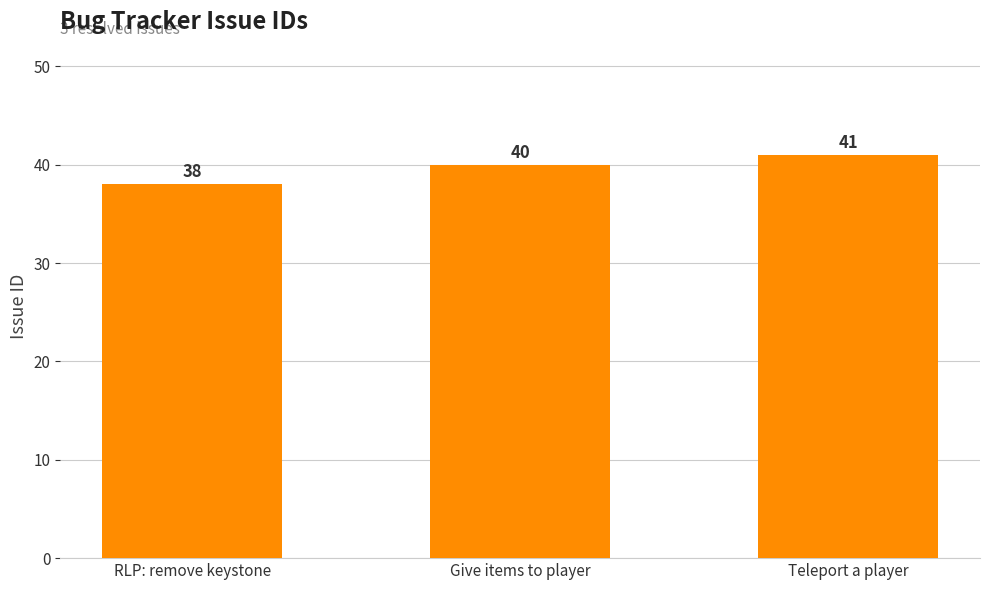

How many values are below 40?

1